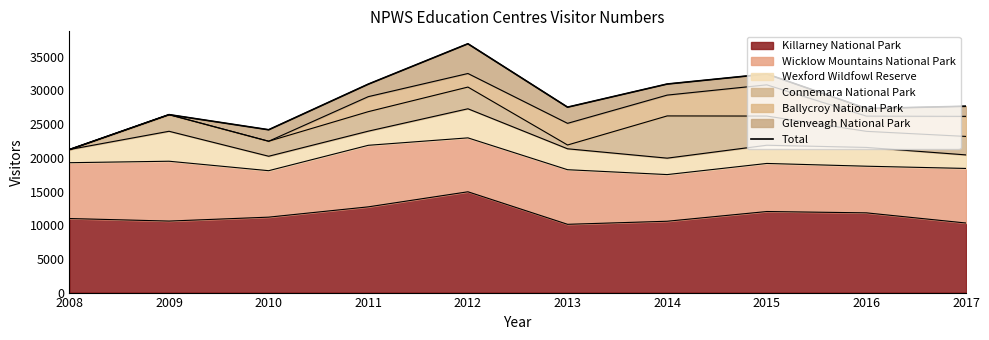

How many categories are shown in the chart?

10